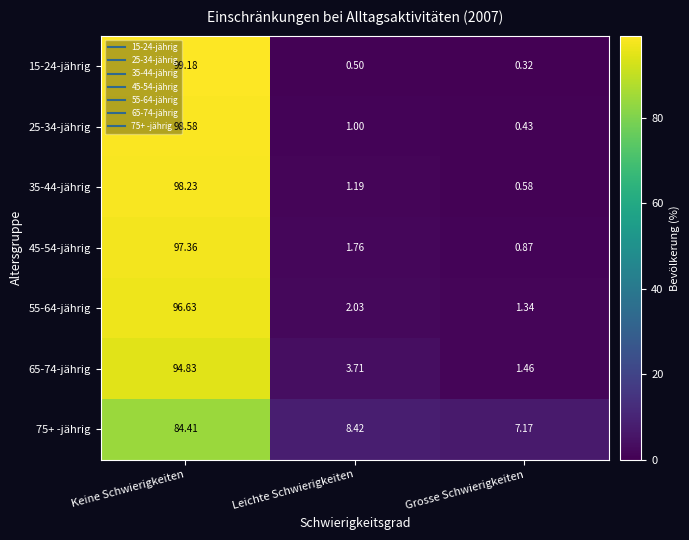

At which category is the sum across all series the highest?

Keine Schwierigkeiten